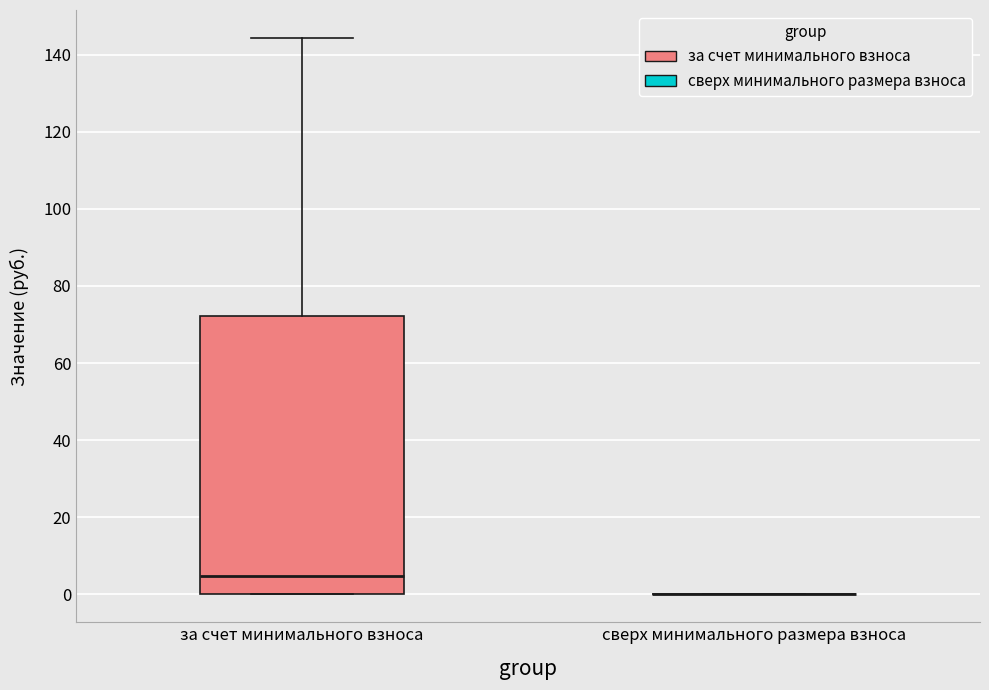

Comparing the boxes themselves (not the whiskers), which one is the tallest?

за счет минимального взноса